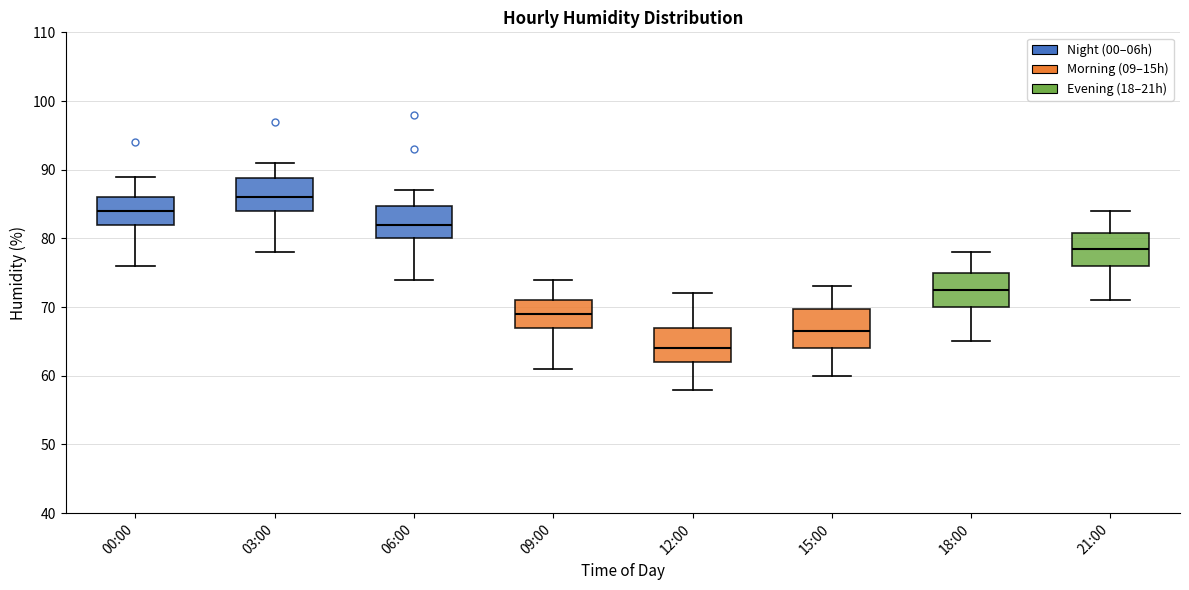

Which box's median line is the lowest?

12:00